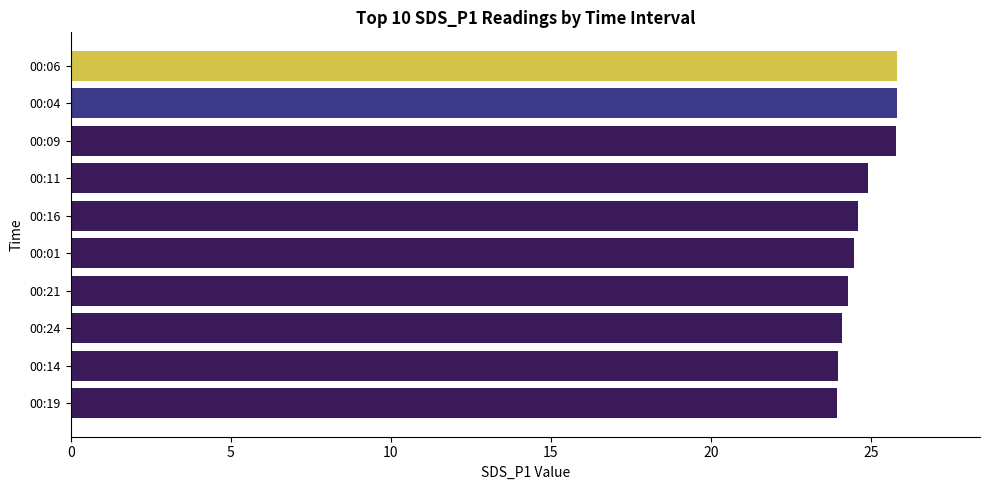

What is the label of the 7th bar from the top?

00:21